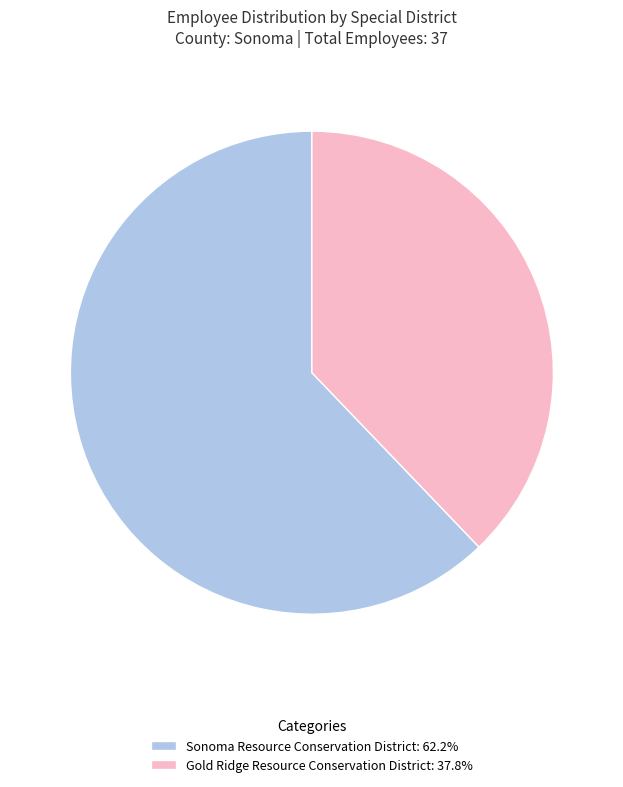

Which slice is the smallest?

Gold Ridge Resource Conservation District